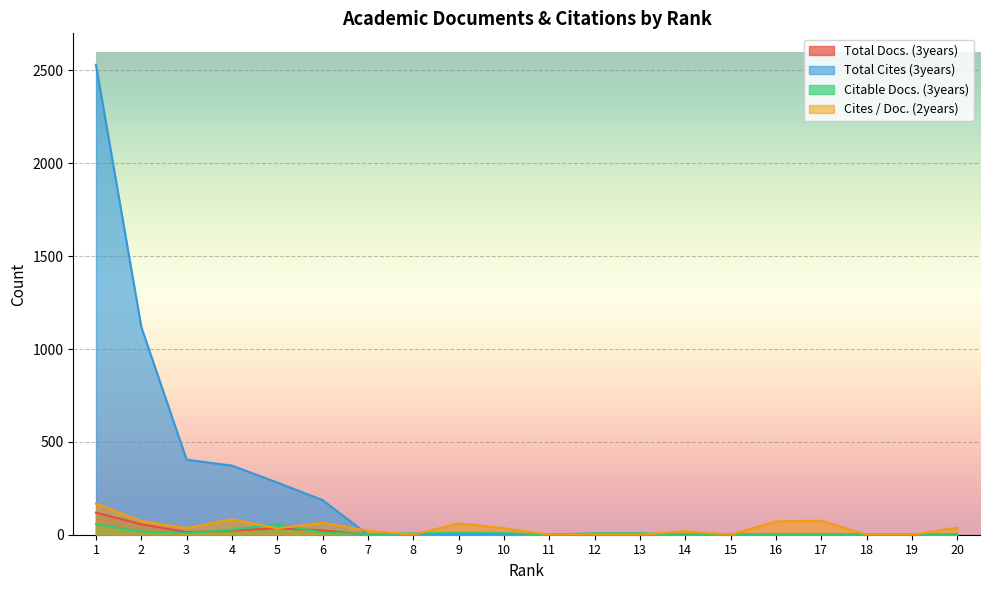

How many values in Total Docs. (3years) are above zero?

6